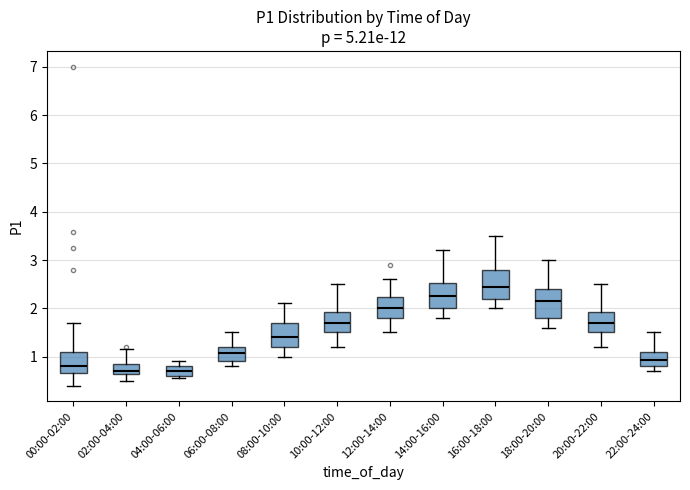

Reading left to right, transcribe this box plot: for each box, give where its median line is, the range the box spans, and where its two whiskers end, as read against the y-axis. The values are not printed on the chart, so give them approximately, as read against the axis.

00:00-02:00: median 0.8, box 0.7 to 1.1, whiskers 0.4 to 1.7
02:00-04:00: median 0.7, box 0.6 to 0.9, whiskers 0.5 to 1.2
04:00-06:00: median 0.7, box 0.6 to 0.8, whiskers 0.6 (just below the box's lower edge) to 0.9
06:00-08:00: median 1.1, box 0.9 to 1.2, whiskers 0.8 to 1.5
08:00-10:00: median 1.4, box 1.2 to 1.7, whiskers 1.0 to 2.1
10:00-12:00: median 1.7, box 1.5 to 1.9, whiskers 1.2 to 2.5
12:00-14:00: median 2.0, box 1.8 to 2.2, whiskers 1.5 to 2.6
14:00-16:00: median 2.3, box 2.0 to 2.5, whiskers 1.8 to 3.2
16:00-18:00: median 2.5, box 2.2 to 2.8, whiskers 2.0 to 3.5
18:00-20:00: median 2.2, box 1.8 to 2.4, whiskers 1.6 to 3.0
20:00-22:00: median 1.7, box 1.5 to 1.9, whiskers 1.2 to 2.5
22:00-24:00: median 0.9, box 0.8 to 1.1, whiskers 0.7 to 1.5